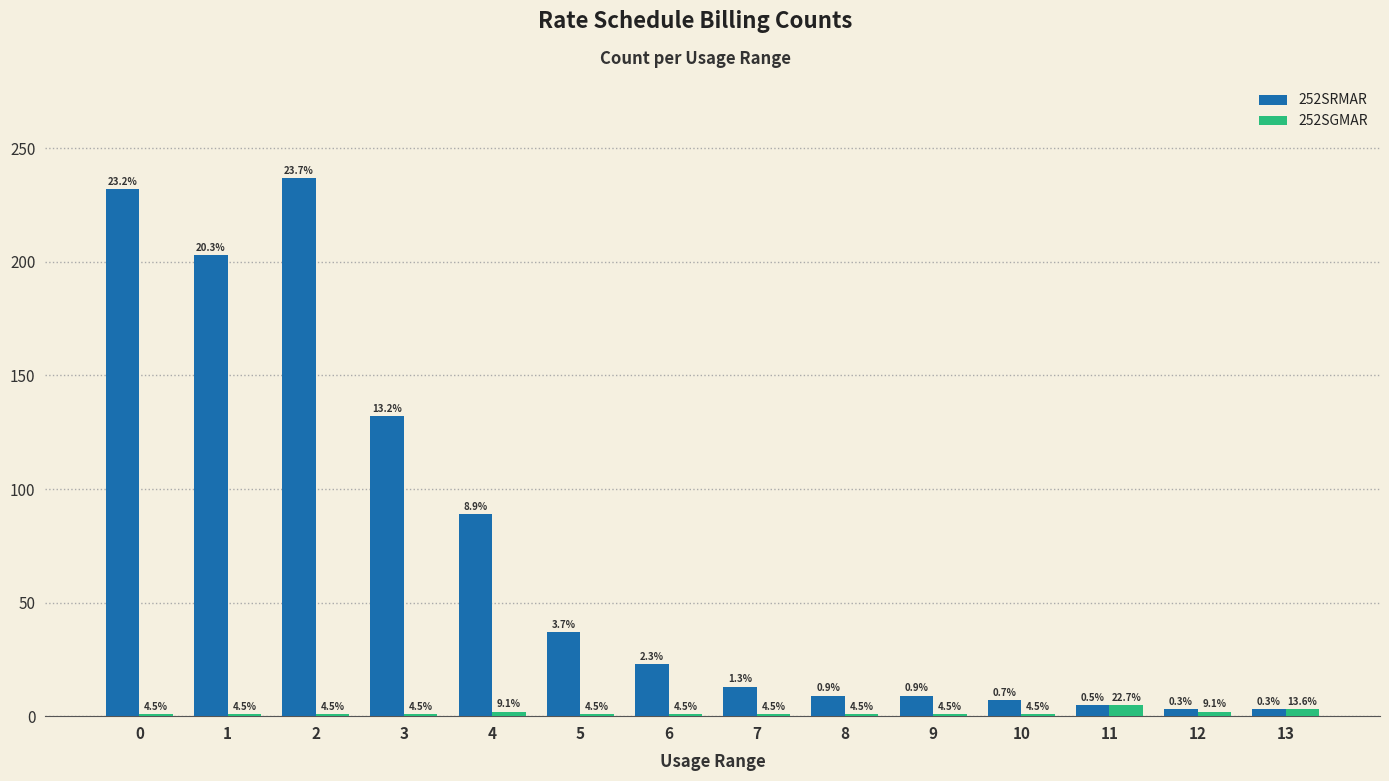

What are all the series names shown in the legend?

252SRMAR, 252SGMAR